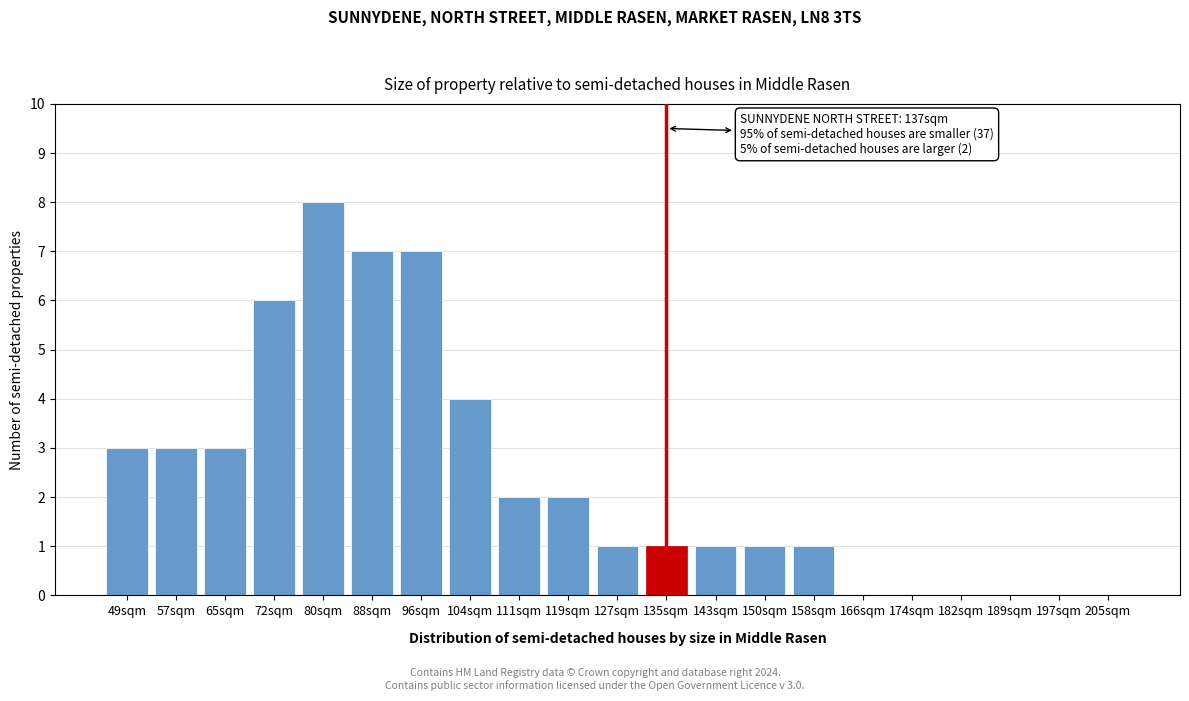

Reading left to right, what are all the values shown in this chart?

49sqm=3	57sqm=3	65sqm=3	72sqm=6	80sqm=8	88sqm=7	96sqm=7	104sqm=4	111sqm=2	119sqm=2	127sqm=1	135sqm=1	143sqm=1	150sqm=1	158sqm=1	166sqm=0	174sqm=0	182sqm=0	189sqm=0	197sqm=0	205sqm=0